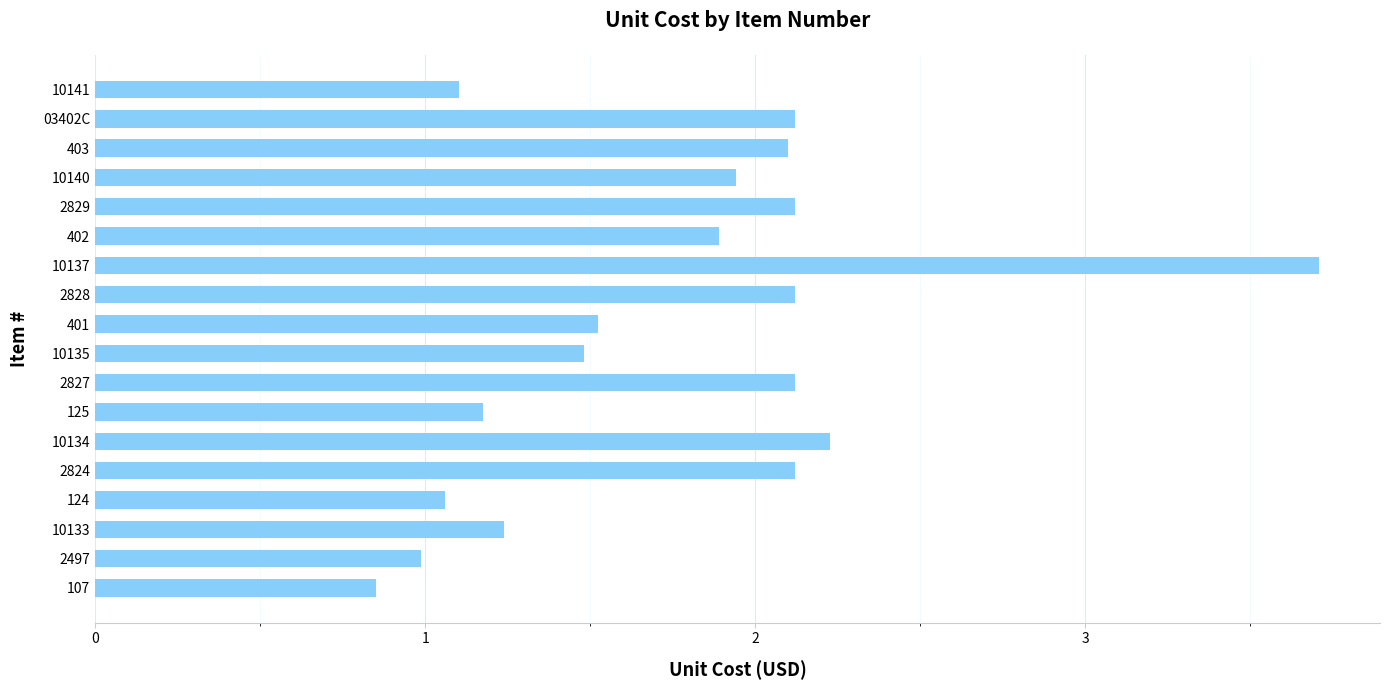

True or false: the data shows 1.2 at 10133.

True